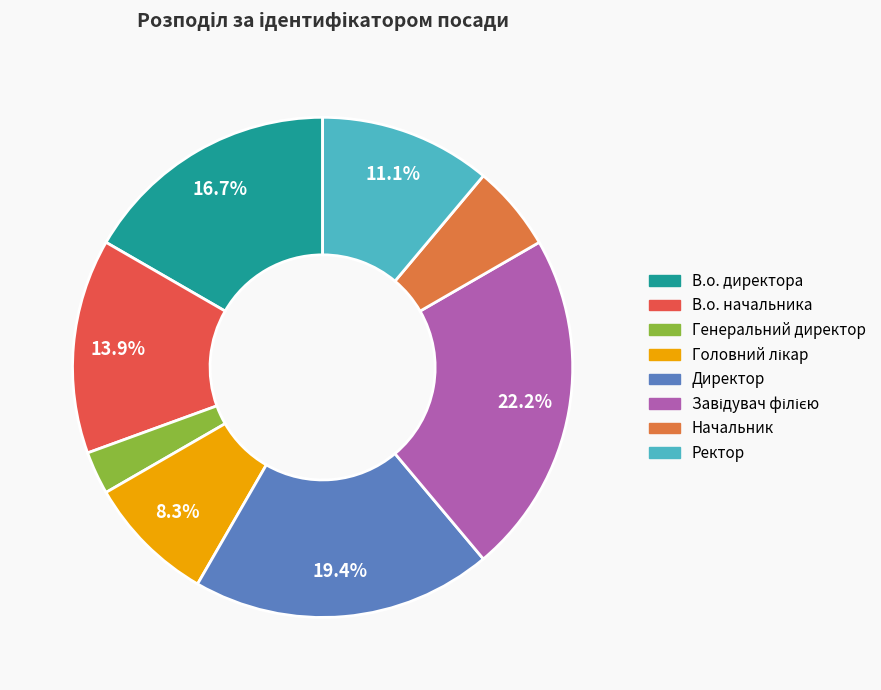

What is the smallest slice in the pie chart?

Генеральний директор